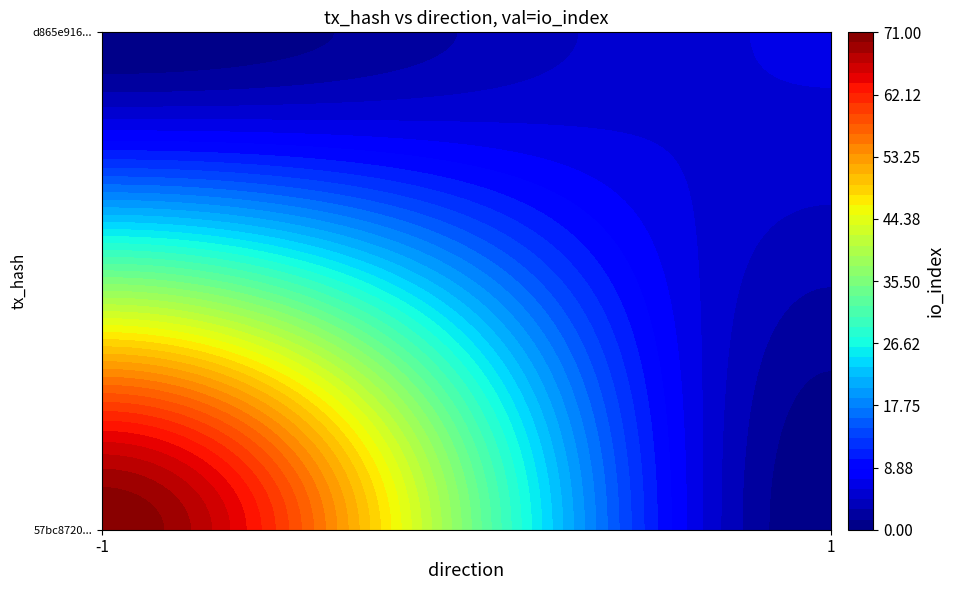

How many values in the 57bc87204ceb572bbc94c40a219549b8c175560 series are below 71?

1